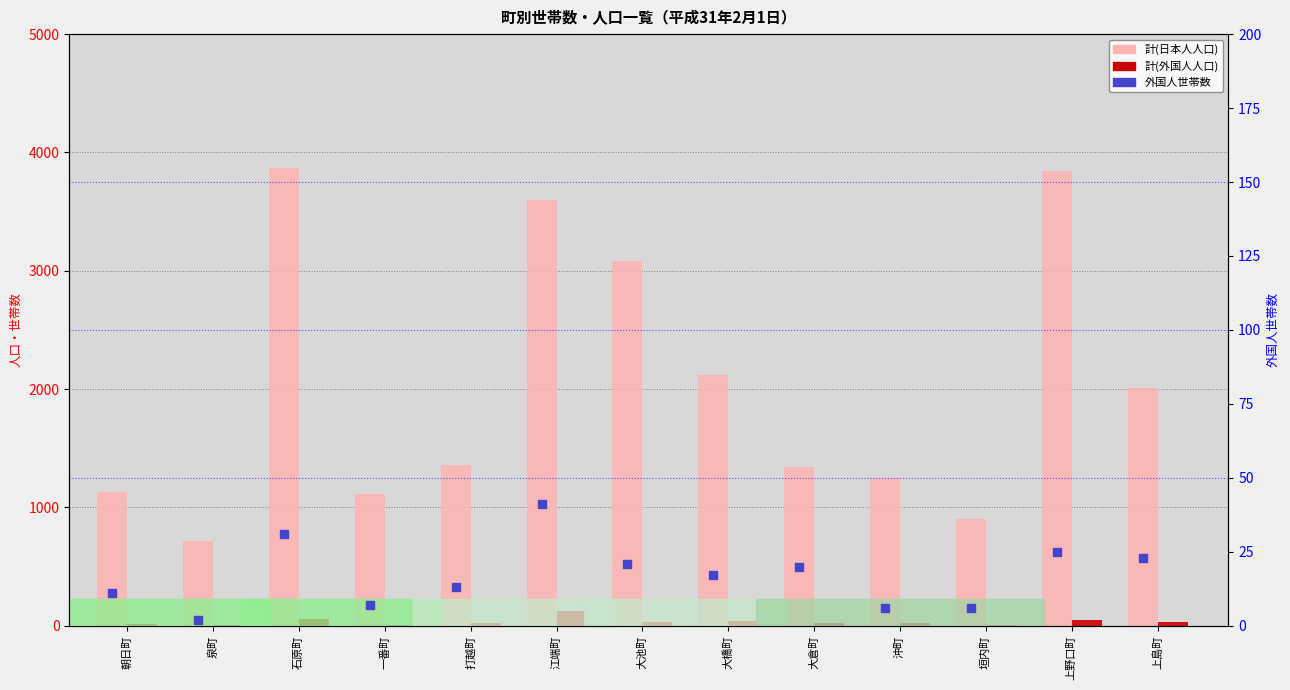

Which series contains the highest Y value?

計(日本人)